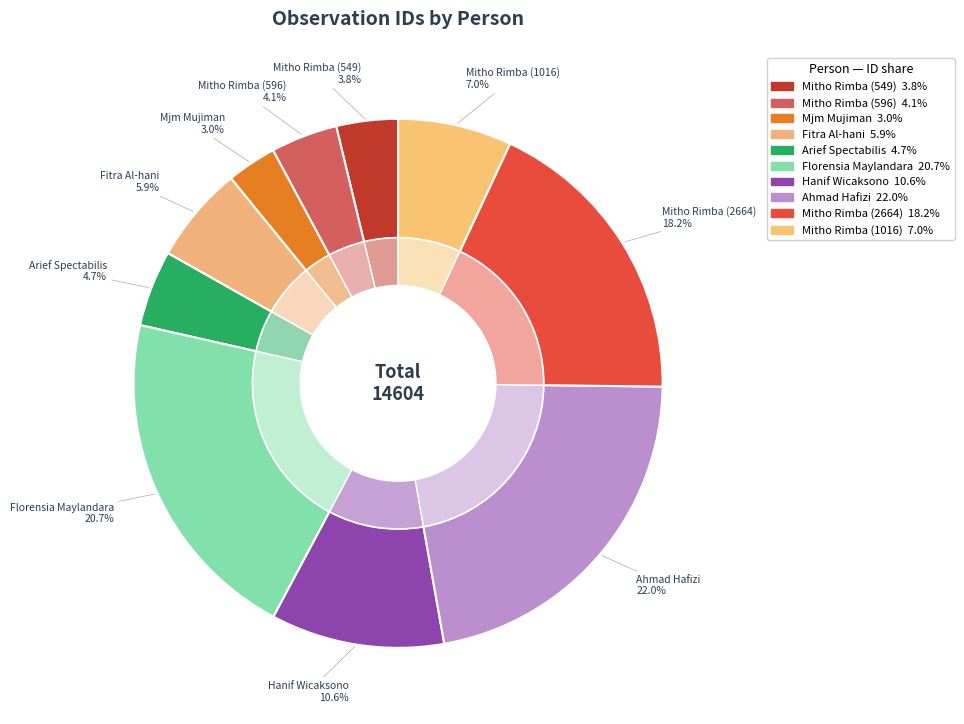

Rank the categories by value from highest to lowest.

Ahmad Hafizi, Florensia Maylandara, Mitho Rimba (2664), Hanif Wicaksono, Mitho Rimba (1016), Fitra Al-hani, Arief Spectabilis, Mitho Rimba (596), Mitho Rimba (549), Mjm Mujiman